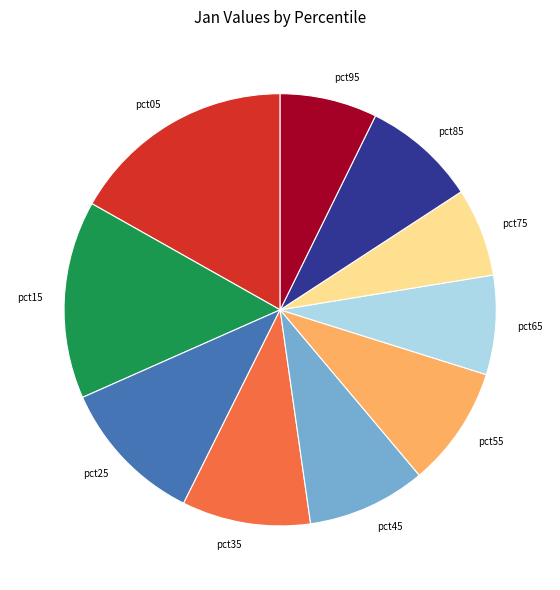

True or false: pct85 accounts for 1% of the total.

False